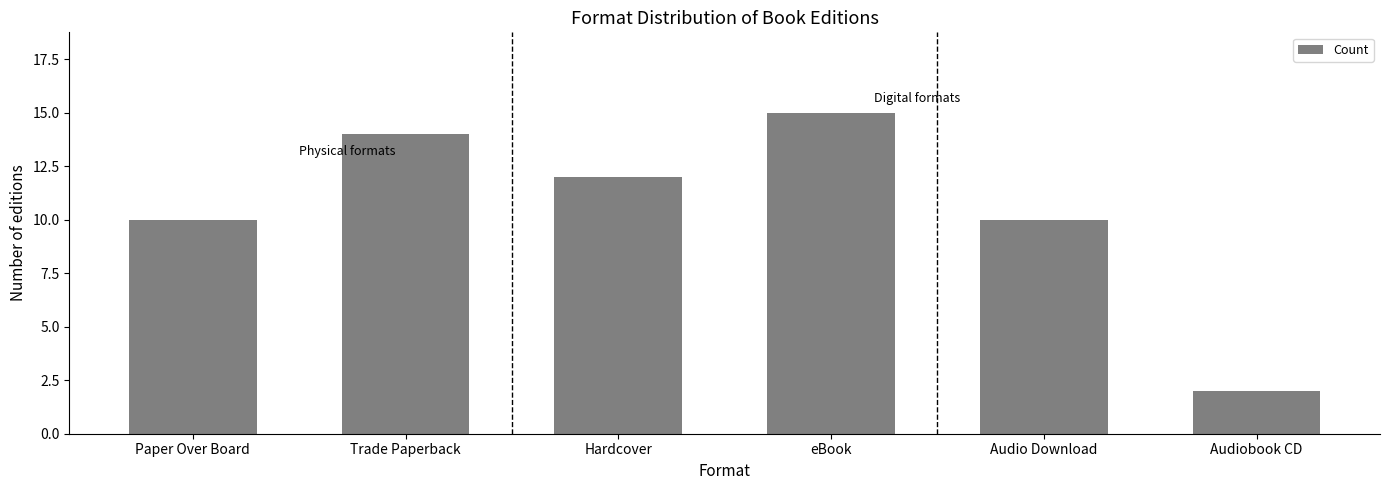

What is the label of the 1st bar from the left?

Paper Over Board